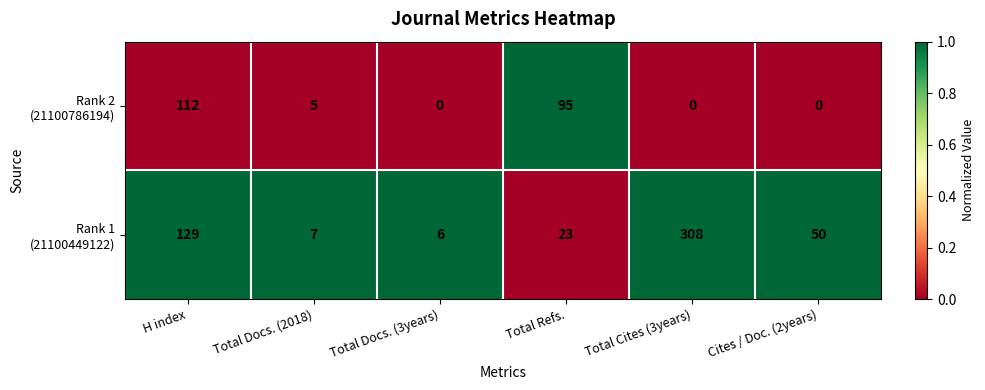

At how many categories does at least one series exceed 14?

4